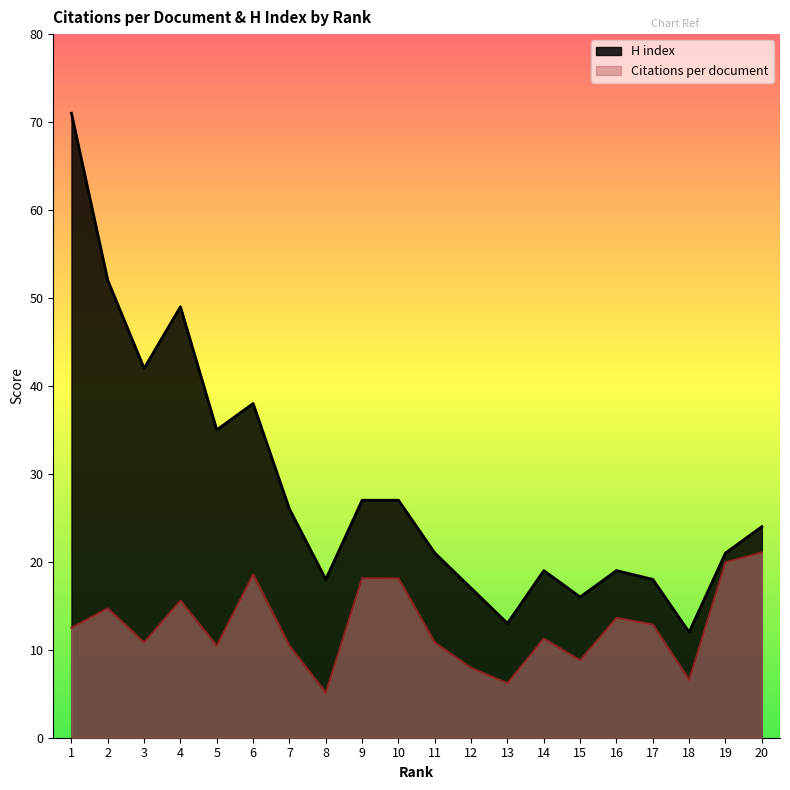

Count the number of categories in the chart.

20